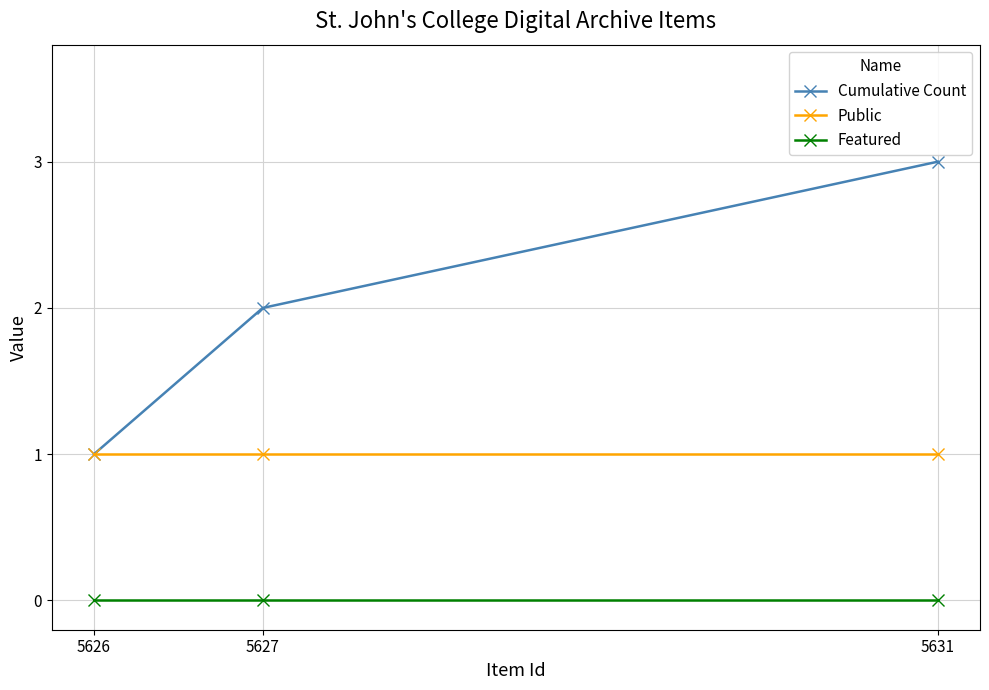

What is the maximum value shown in the chart?

3